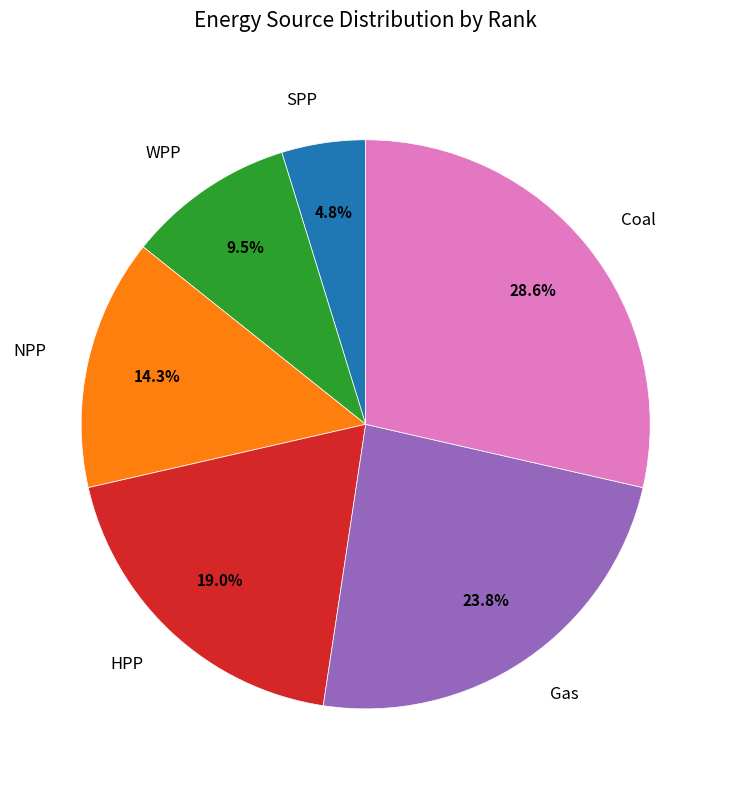

To the nearest percent, what is the combined percentage of SPP and Coal?

33%